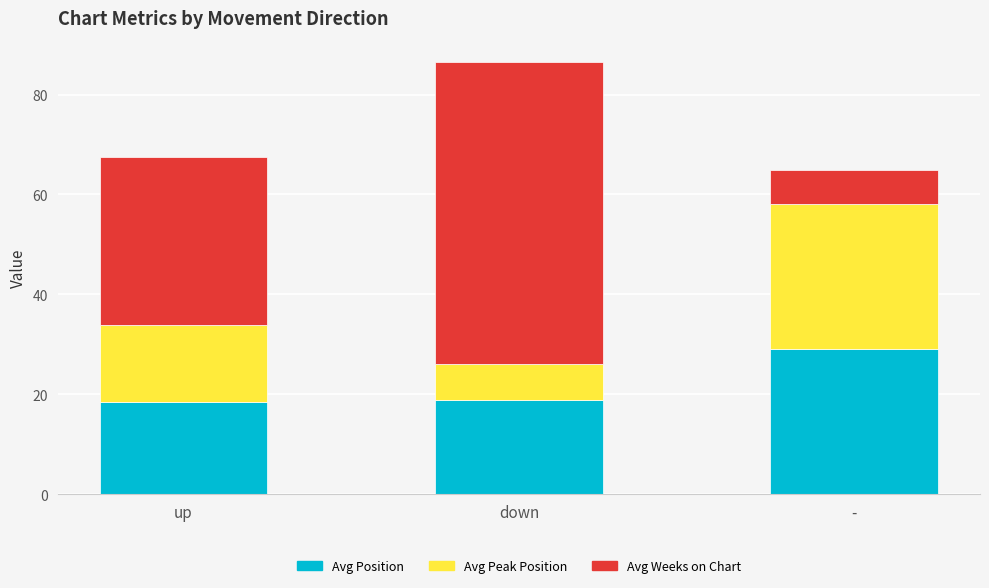

What is the highest value of the Avg Position series?

29.1